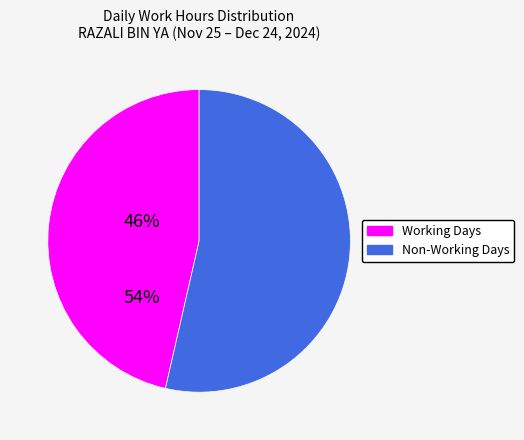

Is there any slice that represents more than half of the pie?

Yes